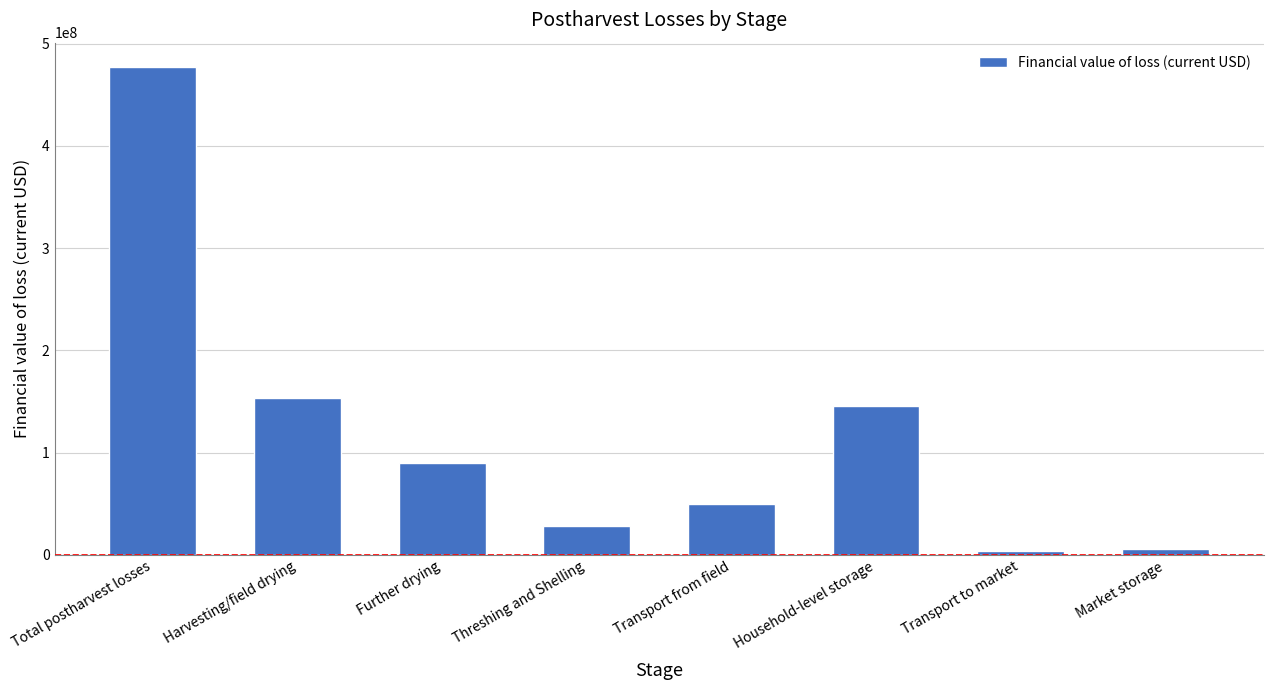

What is the greatest value displayed?

476991628.5